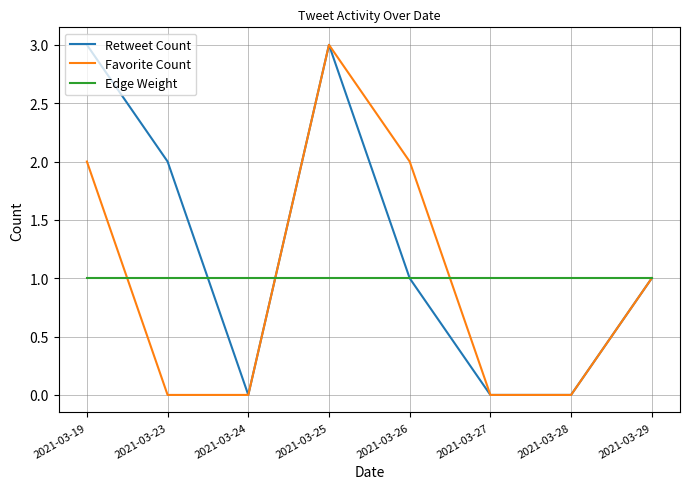

What is the greatest value displayed?

3